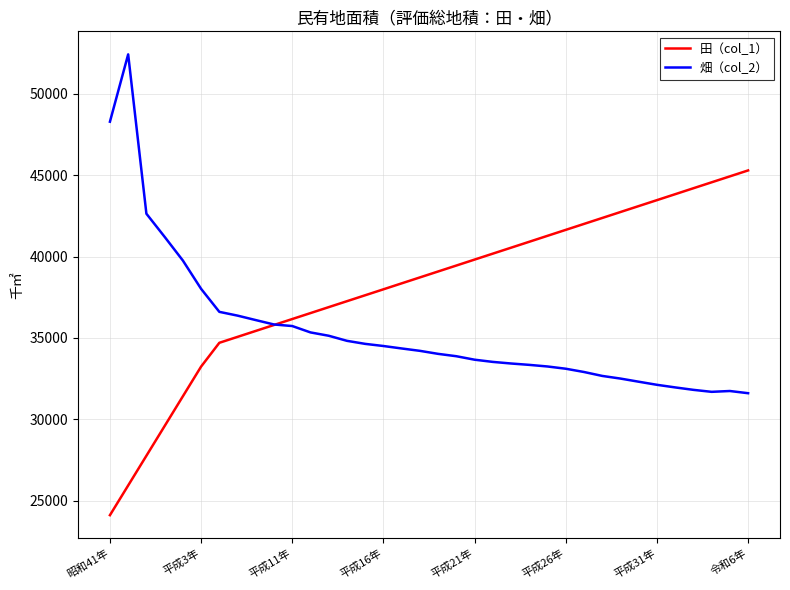

Rank the series by their average value, from lowest to highest.

畑（col_2）, 田（col_1）